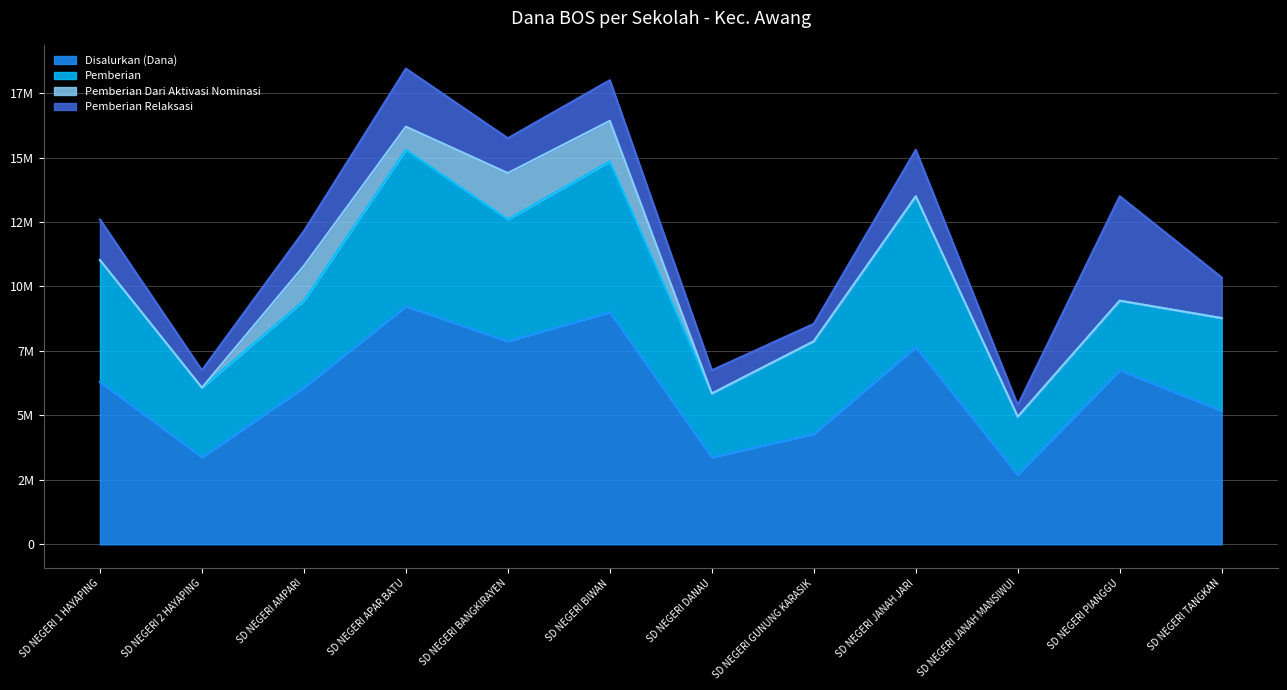

The Pemberian Relaksasi series shows 2250000 at SD NEGERI APAR BATU. True or false?

True